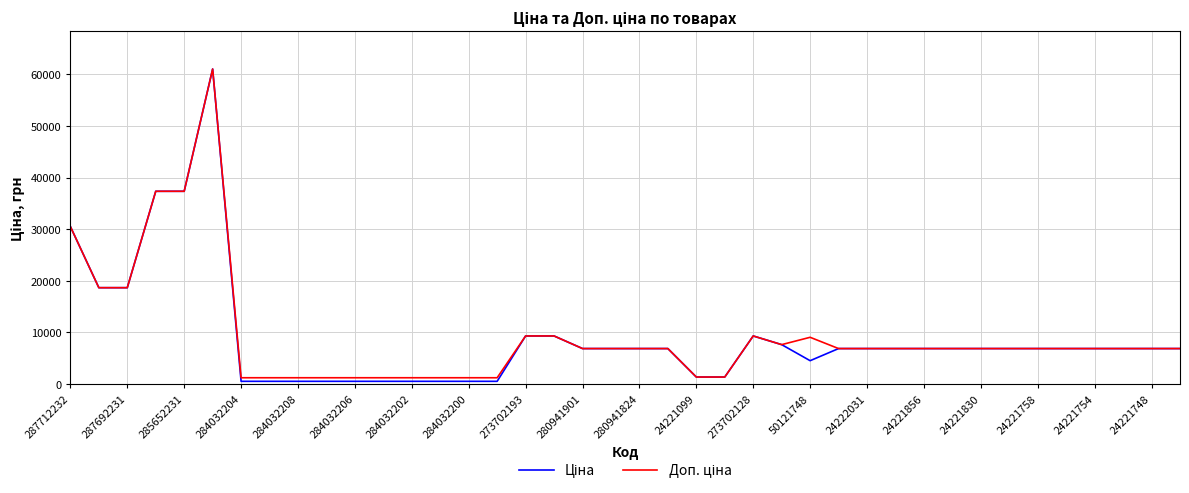

What is the greatest value displayed?

61024.7